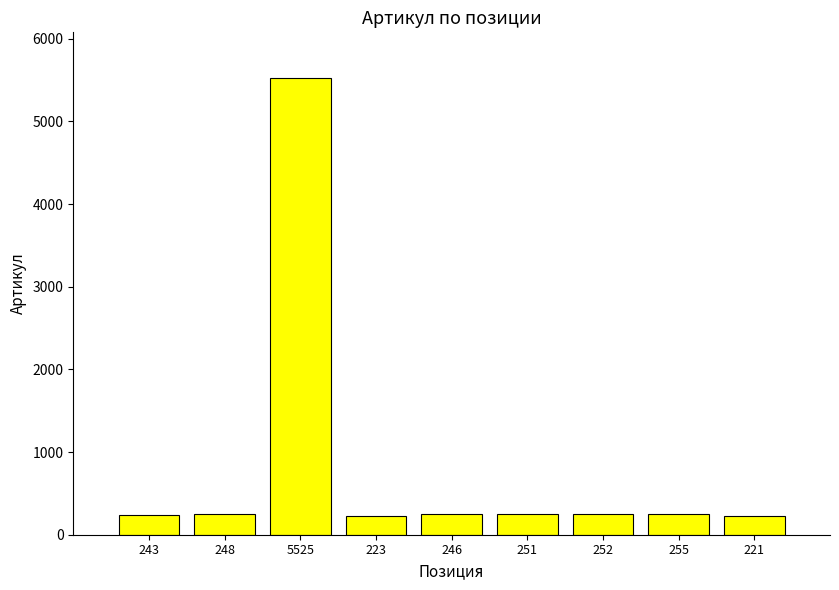

True or false: the data shows 447 at 251.

False